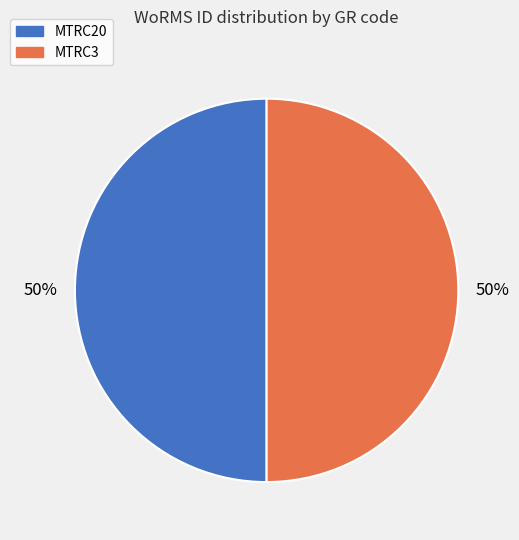

Is the sum of MTRC3 and MTRC20 greater than half?

Yes